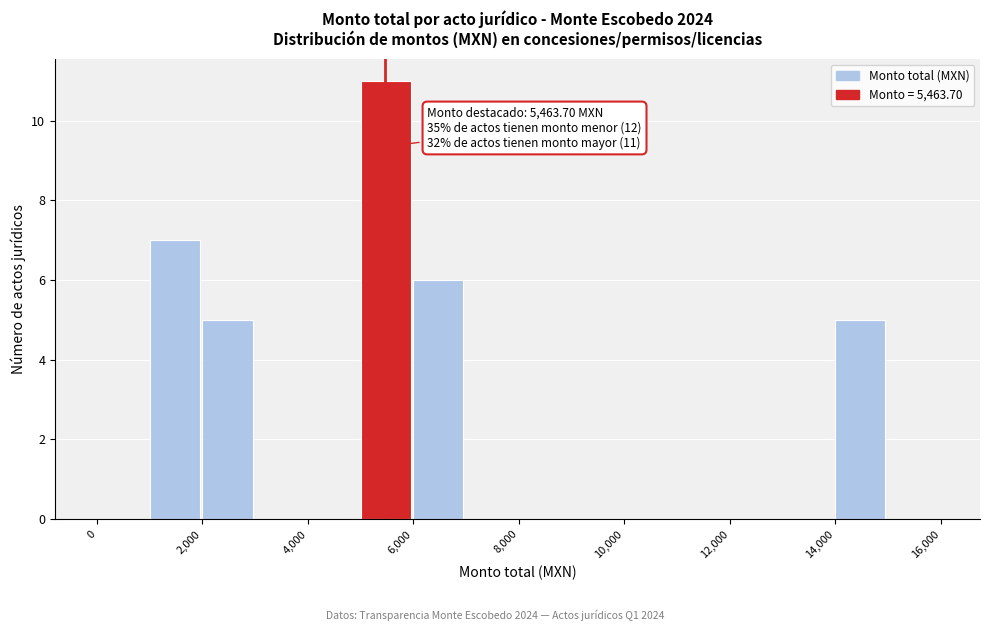

Over which range of the x-axis is the bar tallest?

5000 to 6000